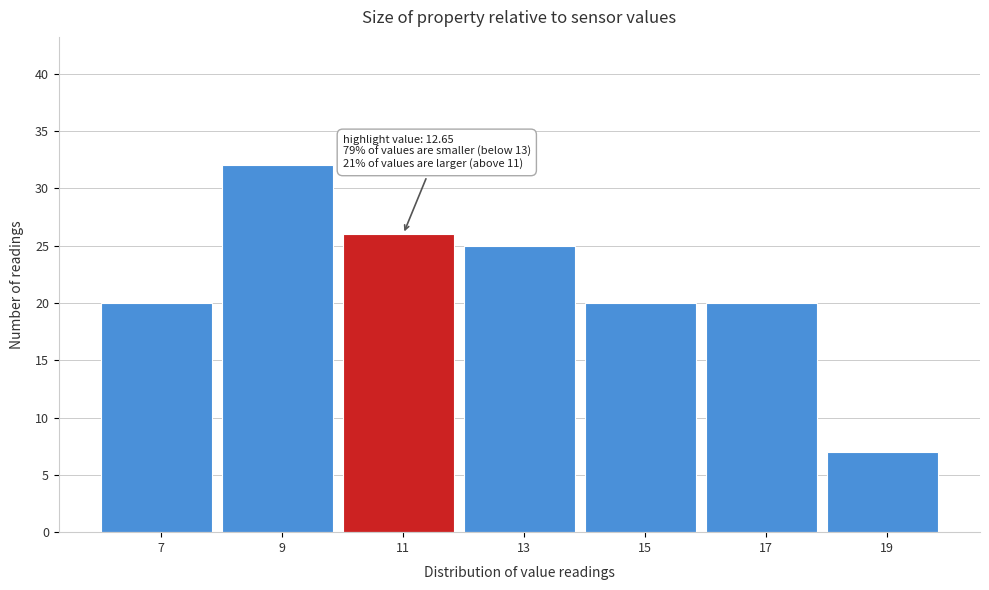

Reading left to right, list all the values displayed in this chart.

7=20	9=32	11=26	13=25	15=20	17=20	19=7